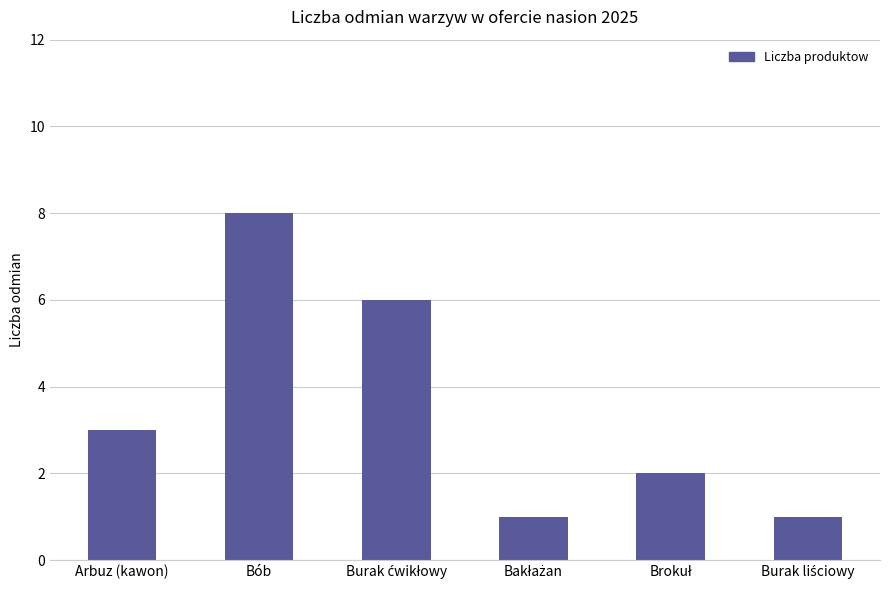

What is the minimum value shown in the chart?

1